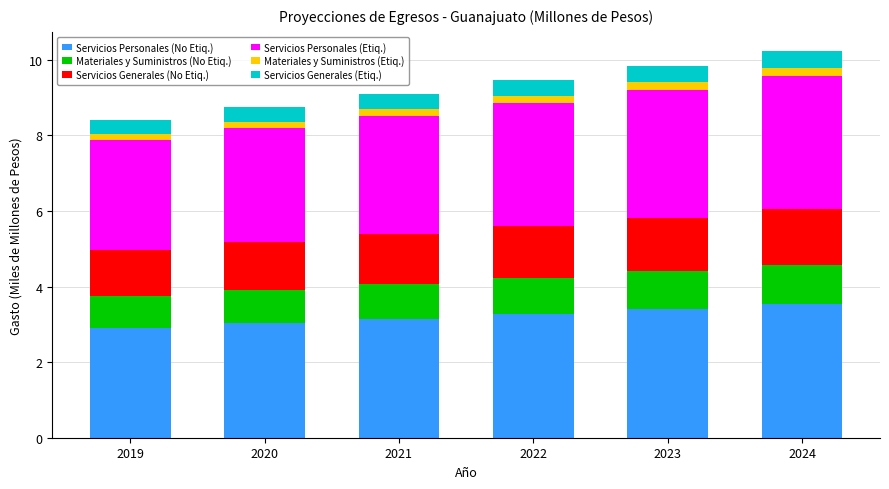

What is the maximum value for Servicios Personales (No Etiq.)?

3.5